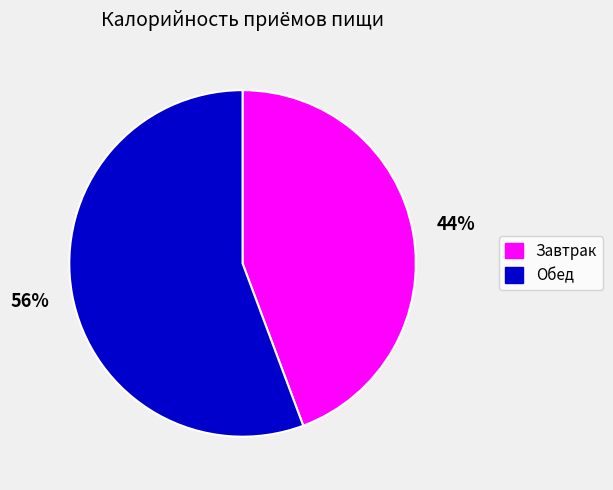

Which has a higher value, Обед or Завтрак?

Обед